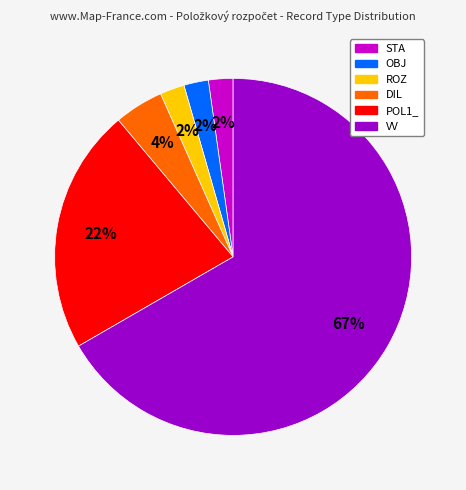

Combined, do OBJ and ROZ account for over 50%?

No